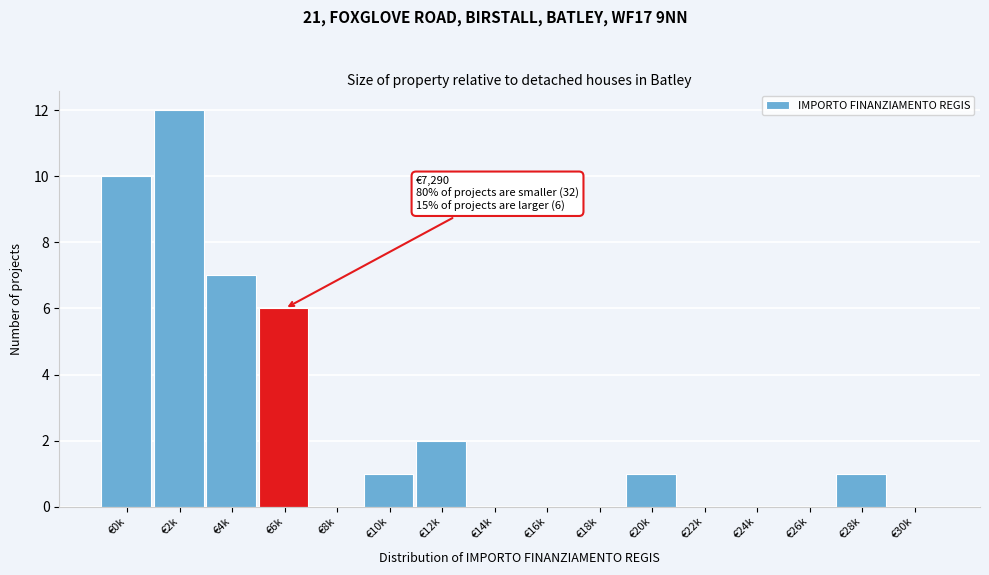

Reading right to left, list all the values displayed in this chart.

€30k=0	€28k=1	€26k=0	€24k=0	€22k=0	€20k=1	€18k=0	€16k=0	€14k=0	€12k=2	€10k=1	€8k=0	€6k=6	€4k=7	€2k=12	€0k=10